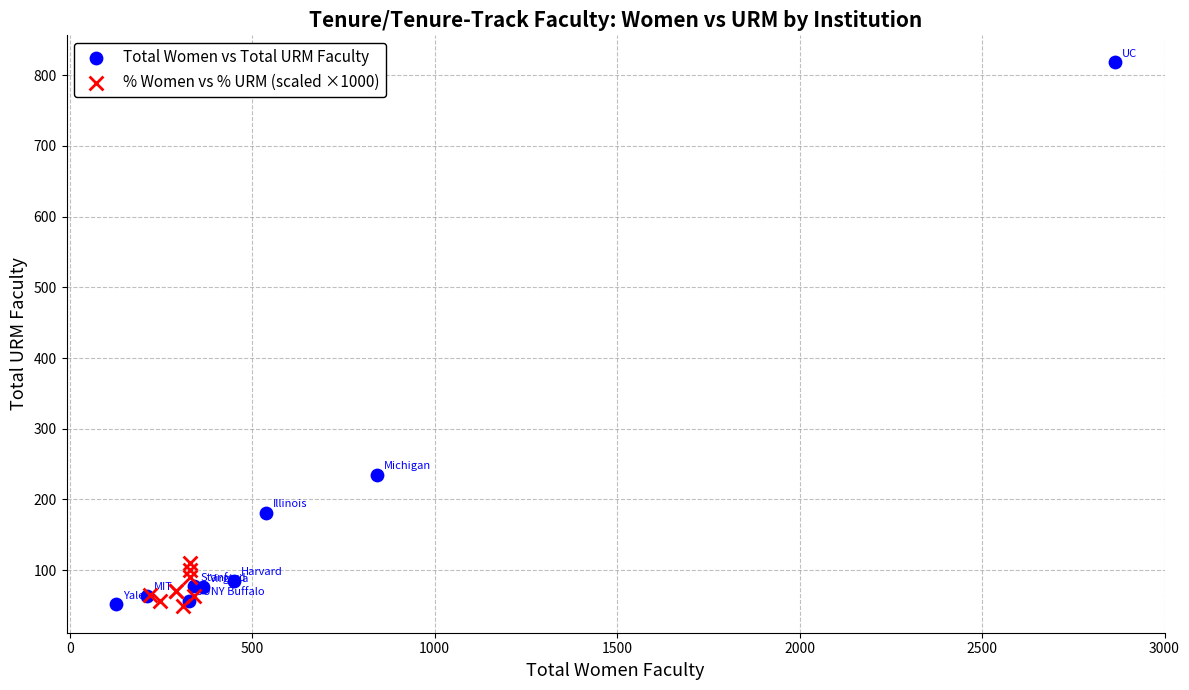

What are all the series names shown in the legend?

Total Women vs Total URM Faculty, % Women vs % URM (scaled ×1000)